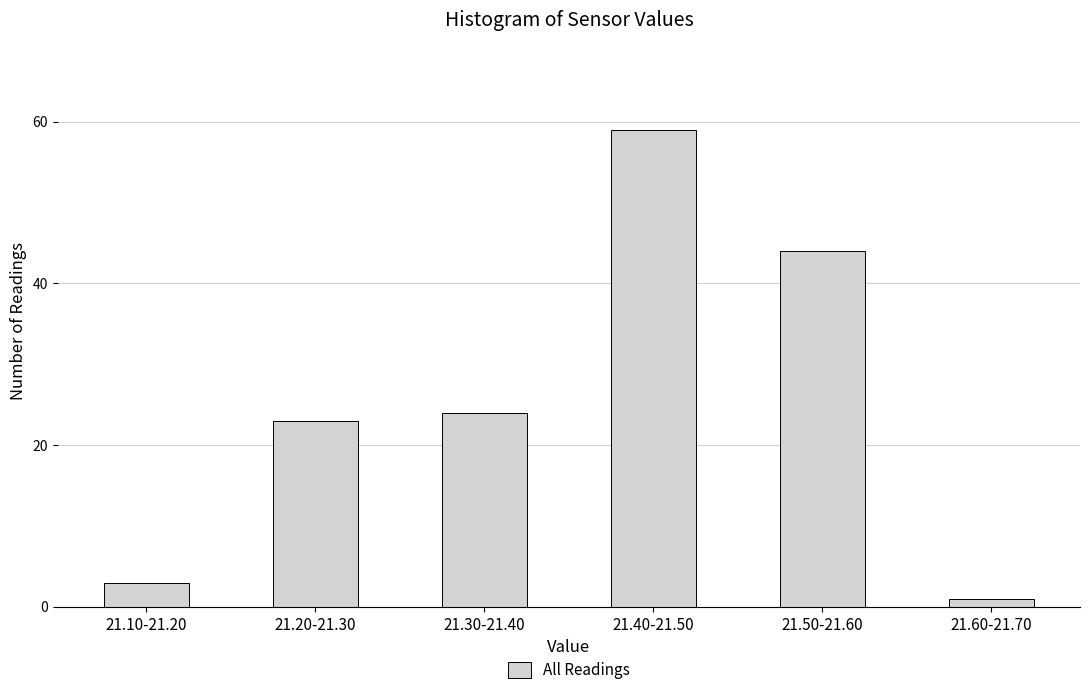

Reading left to right, what are all the values shown in this chart?

21.10-21.20=3	21.20-21.30=23	21.30-21.40=24	21.40-21.50=59	21.50-21.60=44	21.60-21.70=1